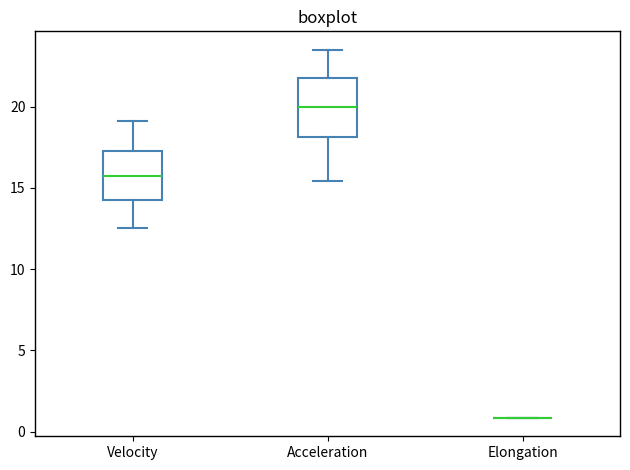

Where does the upper whisker of the box for Velocity end on the y-axis? The values are not printed on the chart, so give them approximately, as read against the axis.

19.0